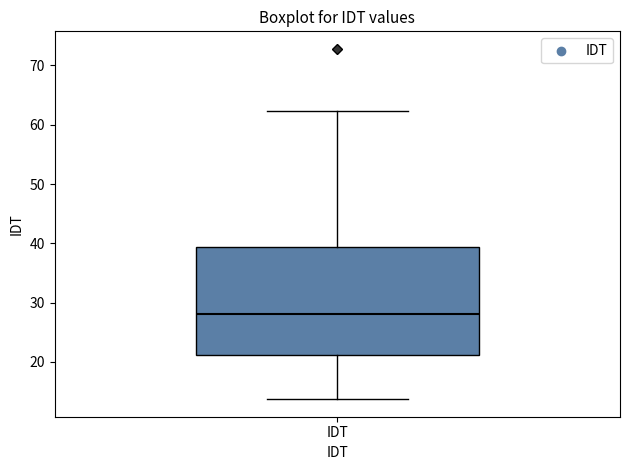

Transcribe this box plot: give where the median line is, the range the box spans, and where the two whiskers end, as read against the y-axis. The values are not printed on the chart, so give them approximately, as read against the axis.

median 28, box 21 to 39, whiskers 14 to 62